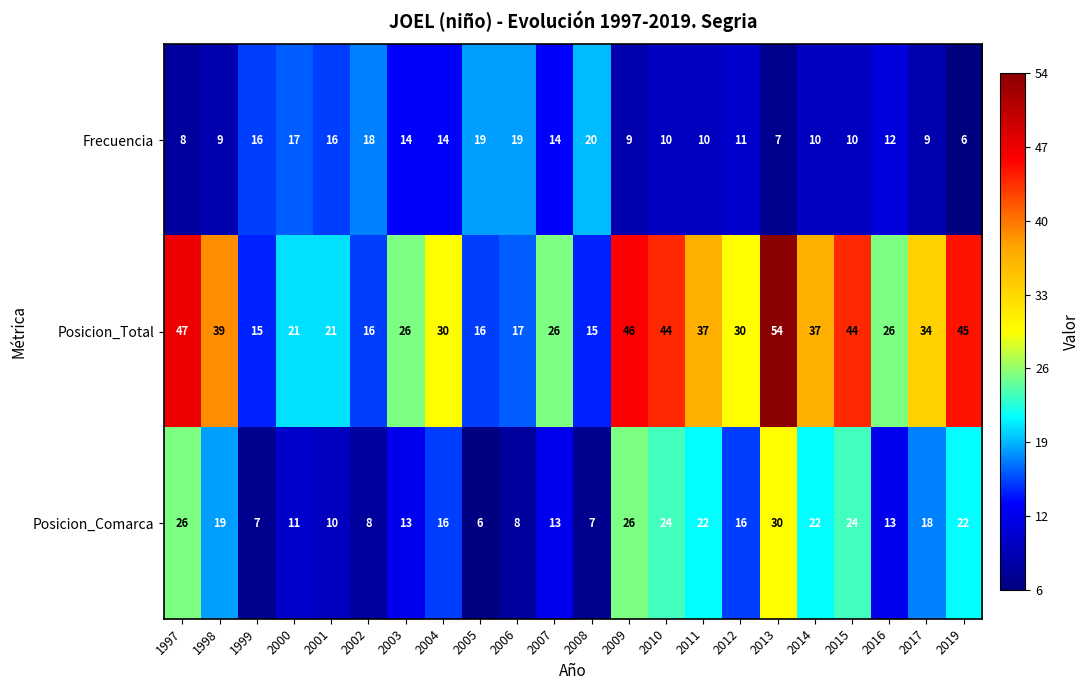

How many data points does each series have?

22